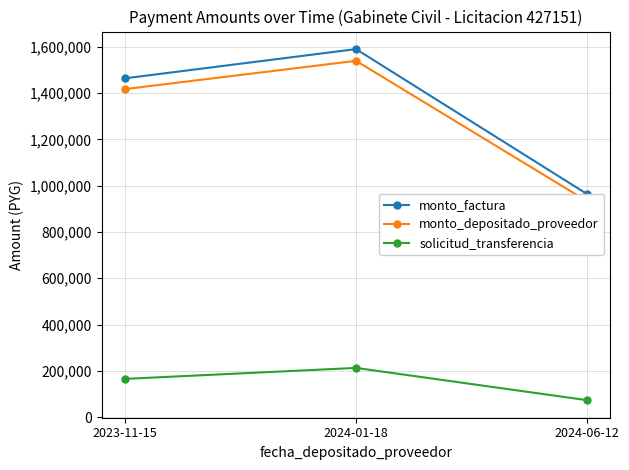

What are all the series names shown in the legend?

monto_factura, monto_depositado_proveedor, solicitud_transferencia